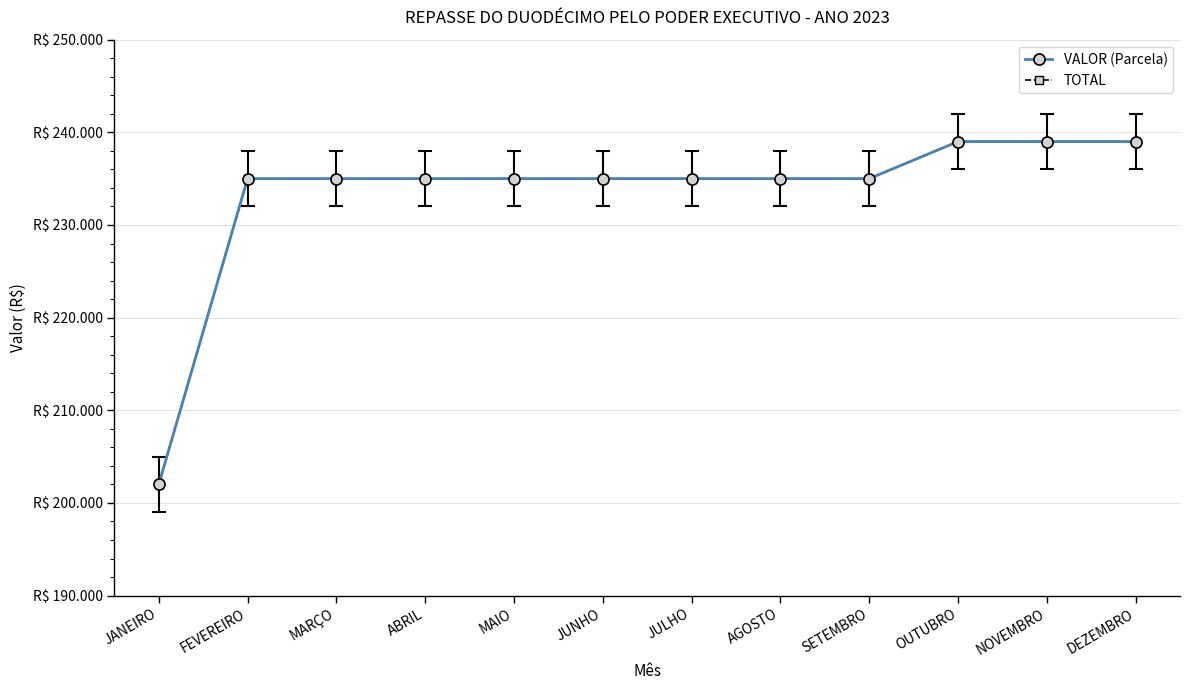

What is the label of the 3rd point from the left?

MARÇO